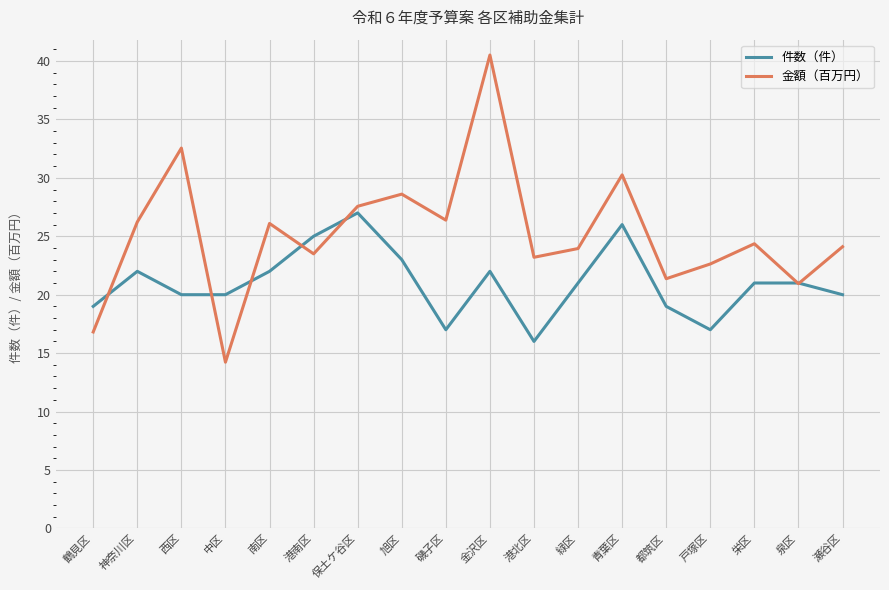

What is the difference between the highest and lowest values at 港南区?

1.5